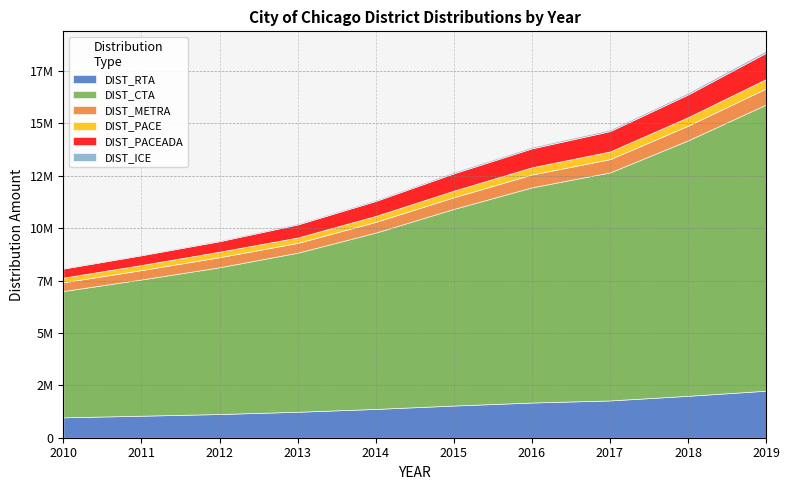

What is the difference between the DIST_PACE values at 2019 and 2011?

205531